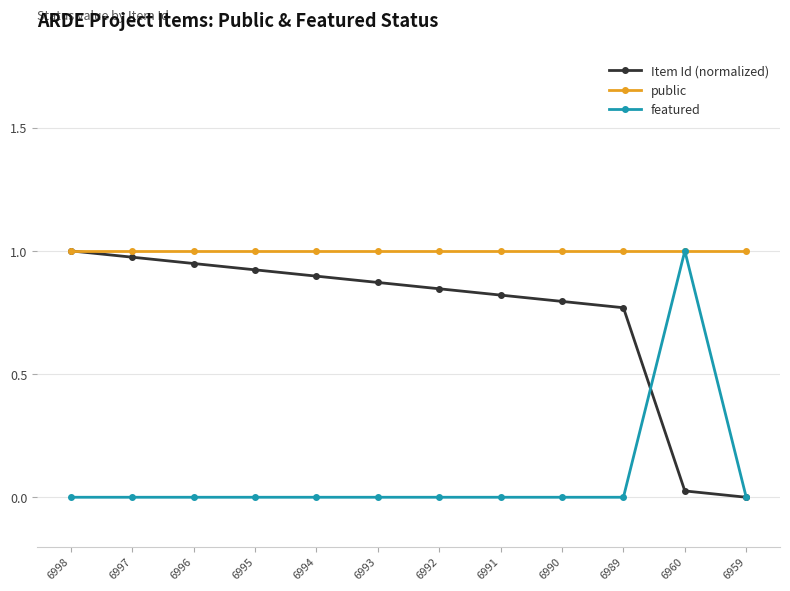

What is the average value of the Item Id (normalized) series?

0.7